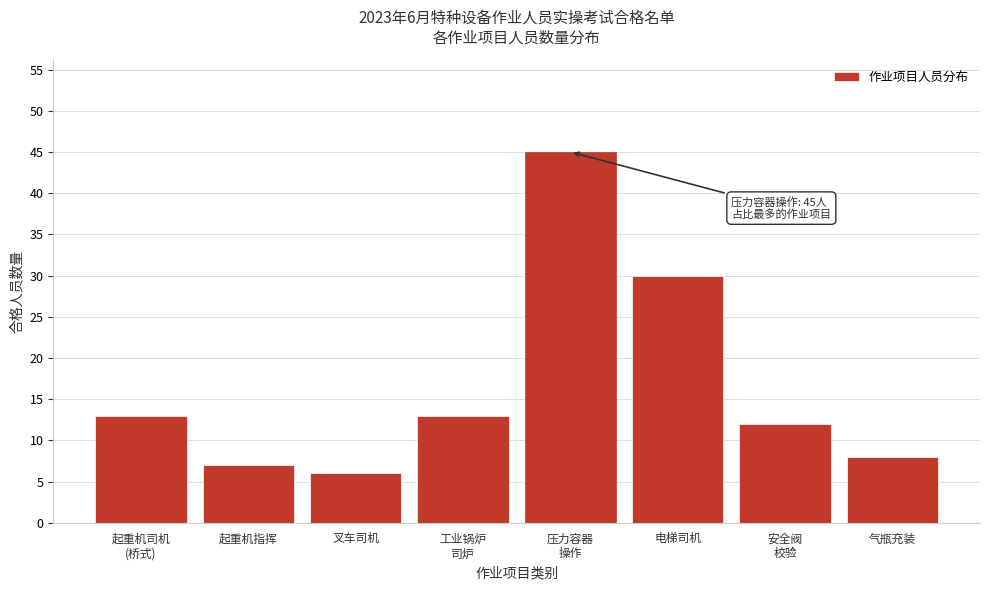

Reading left to right, what are all the values shown in this chart?

13	7	6	13	45	30	12	8